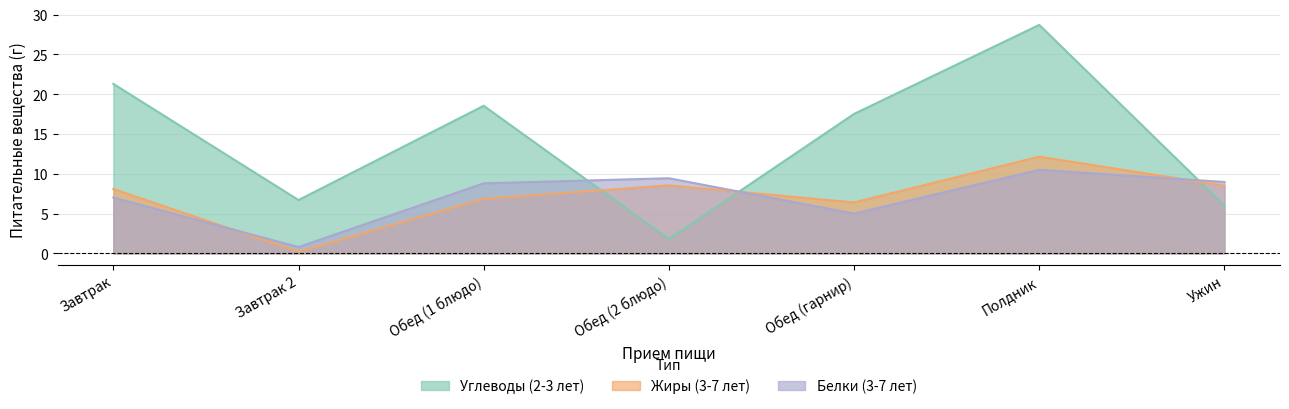

Reading right to left, transcribe all the data shown in this chart.

Углеводы (2-3 лет): 6.0	28.7	17.5	1.8	18.5	6.7	21.3
Белки (2-3 лет): 9.0	10.5	5.0	9.4	8.8	0.8	7.0